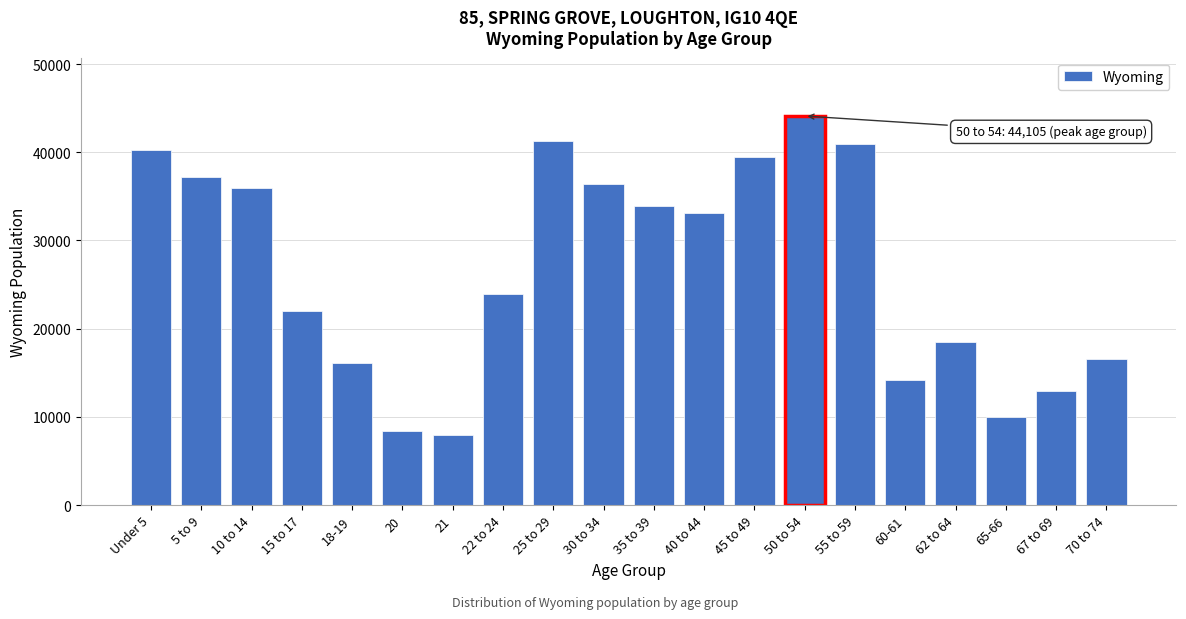

Reading left to right, list all the values displayed in this chart.

40203	37213	35955	22031	16111	8377	7974	23967	41276	36373	33861	33105	39472	44105	40946	14123	18444	10034	12940	16594